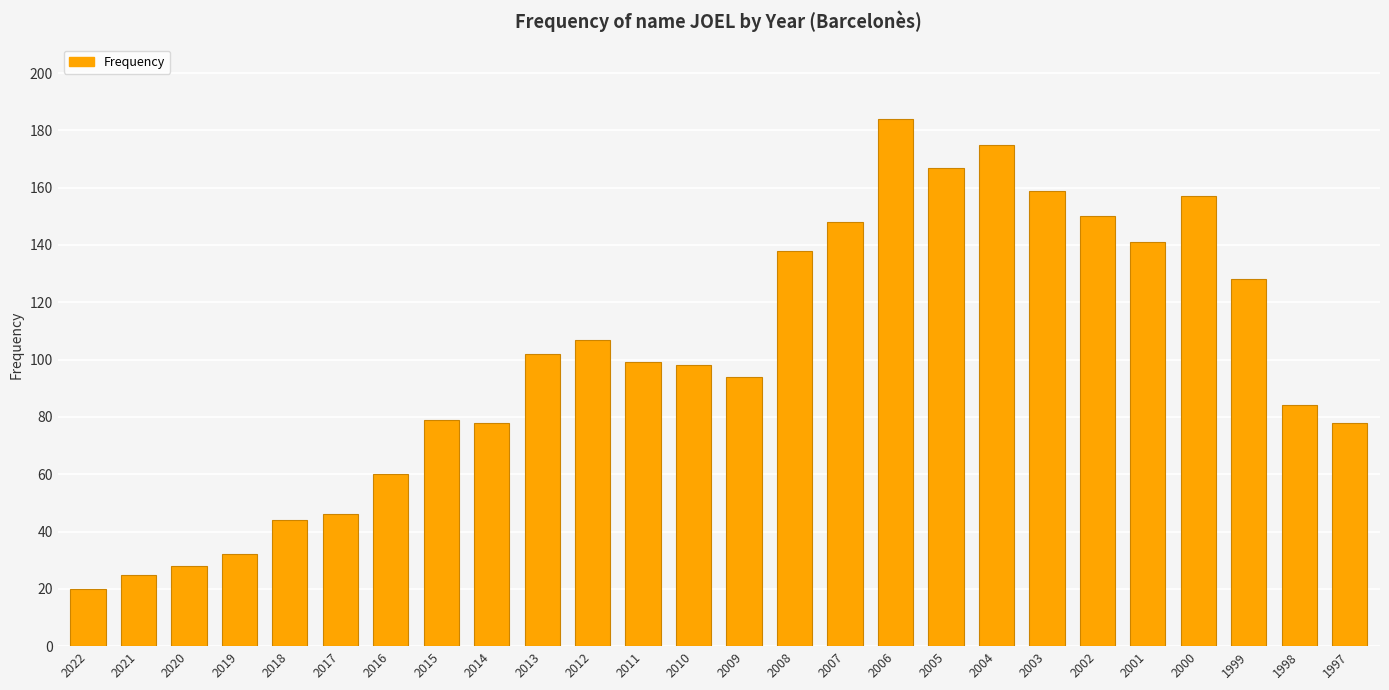

Where is the data nearest to the value 102?

2013